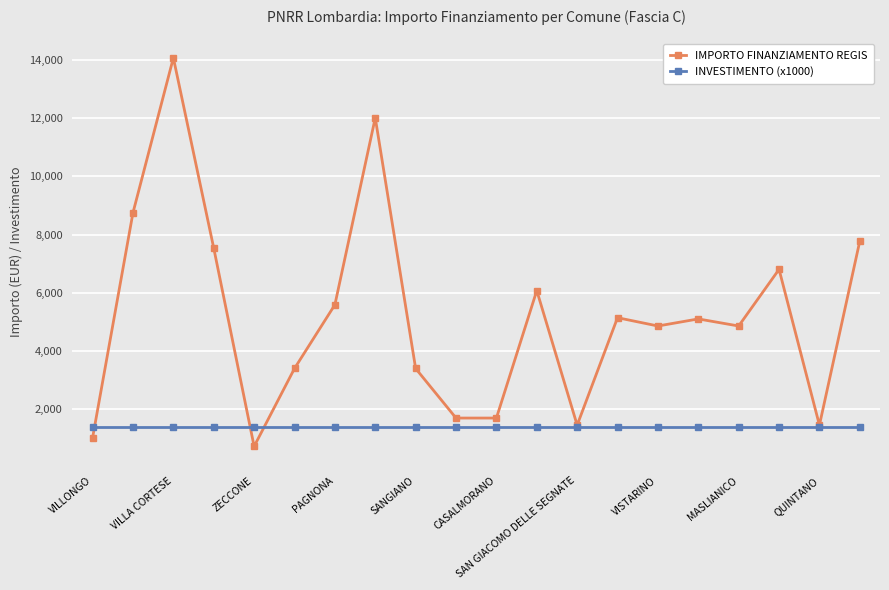

Which series has the largest total across all categories?

IMPORTO FINANZIAMENTO REGIS